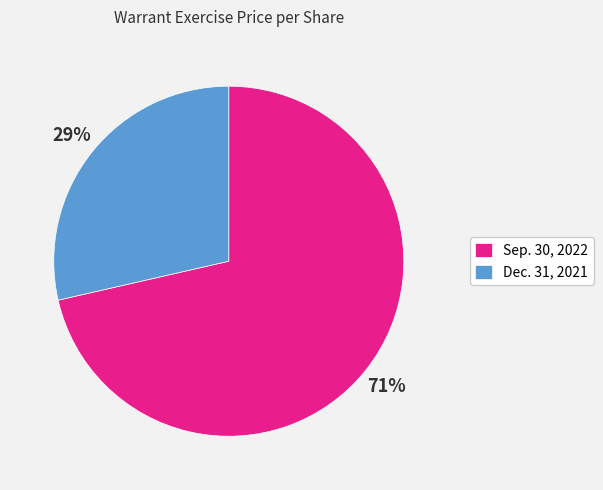

The Sep. 30, 2022 slice represents 86% of the pie. True or false?

False